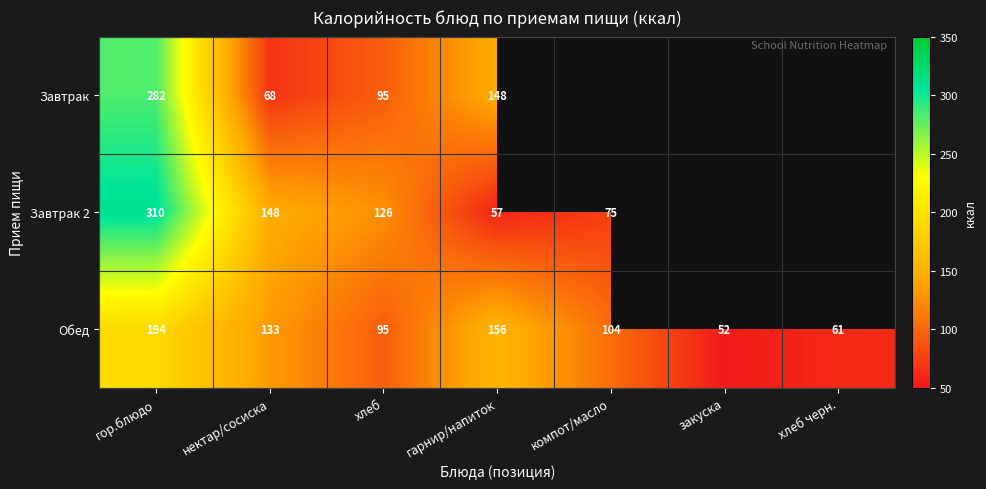

At how many categories does at least one series exceed 130?

3